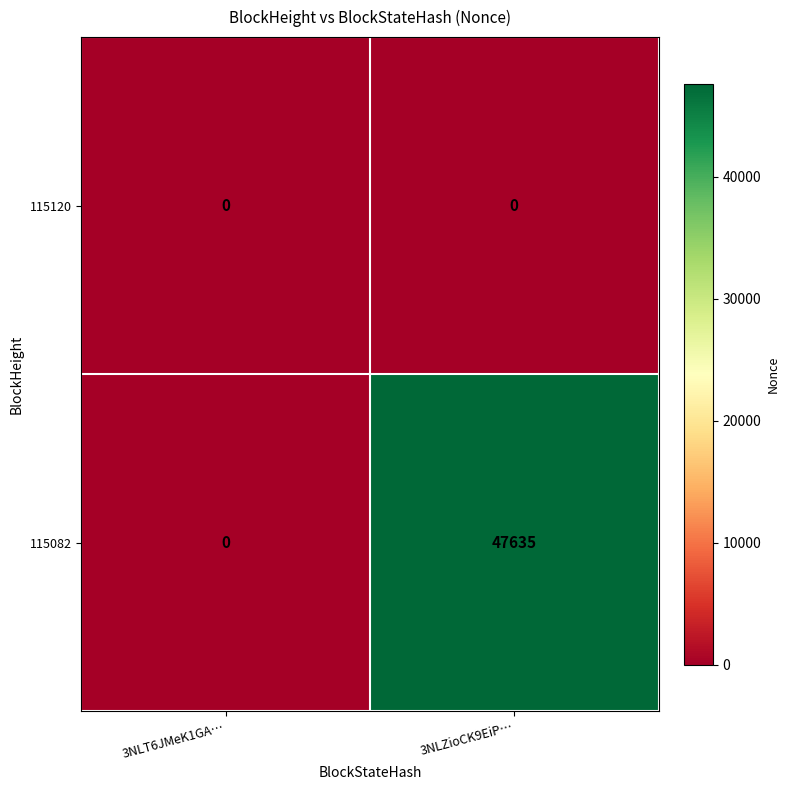

Reading left to right, transcribe all the data shown in this chart.

115120: 3NLT6JMeK1GA…=0	3NLZioCK9EiP…=0
115082: 3NLT6JMeK1GA…=0	3NLZioCK9EiP…=47635